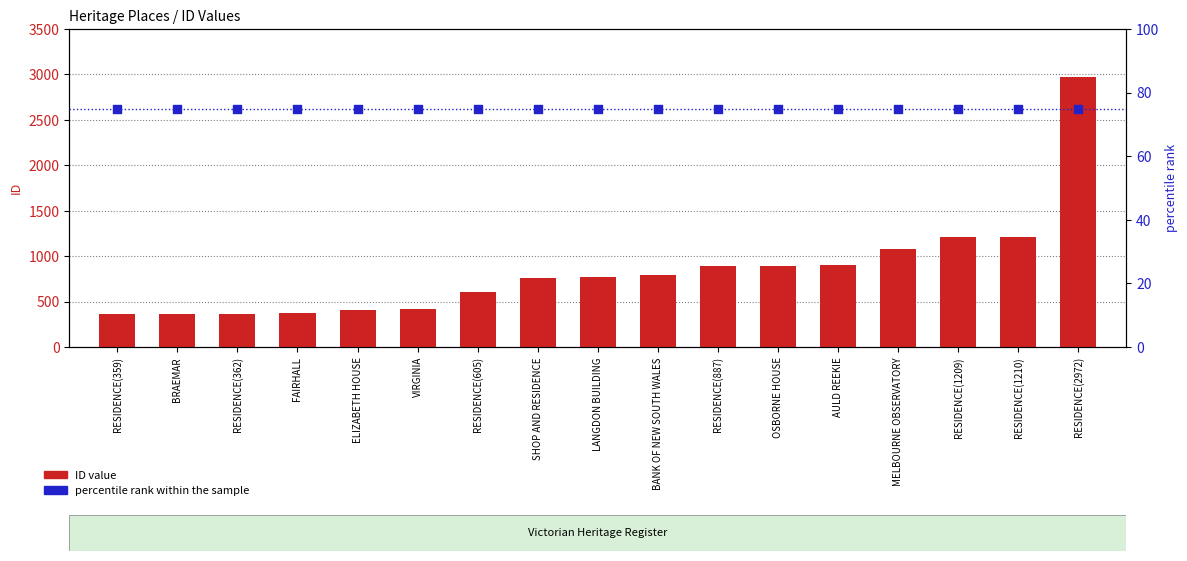

Which series has the largest total across all categories?

ID value